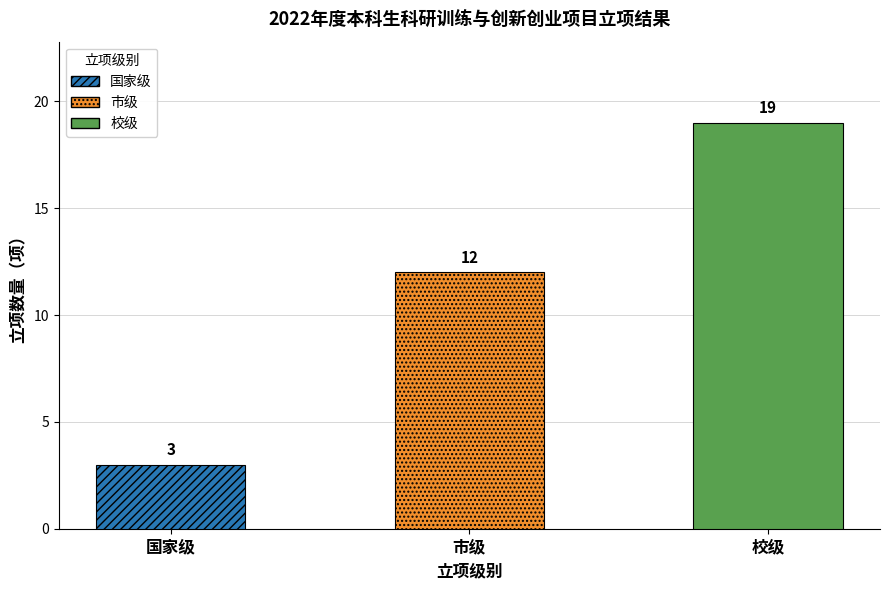

Where is the data nearest to the value 11?

市级